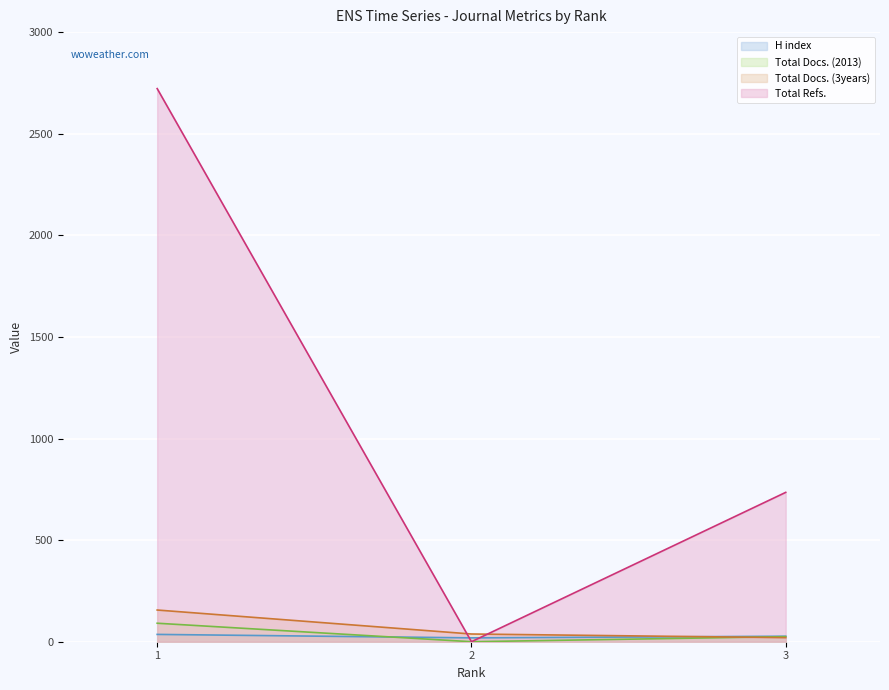

How many data points in H index are less than 27?

1